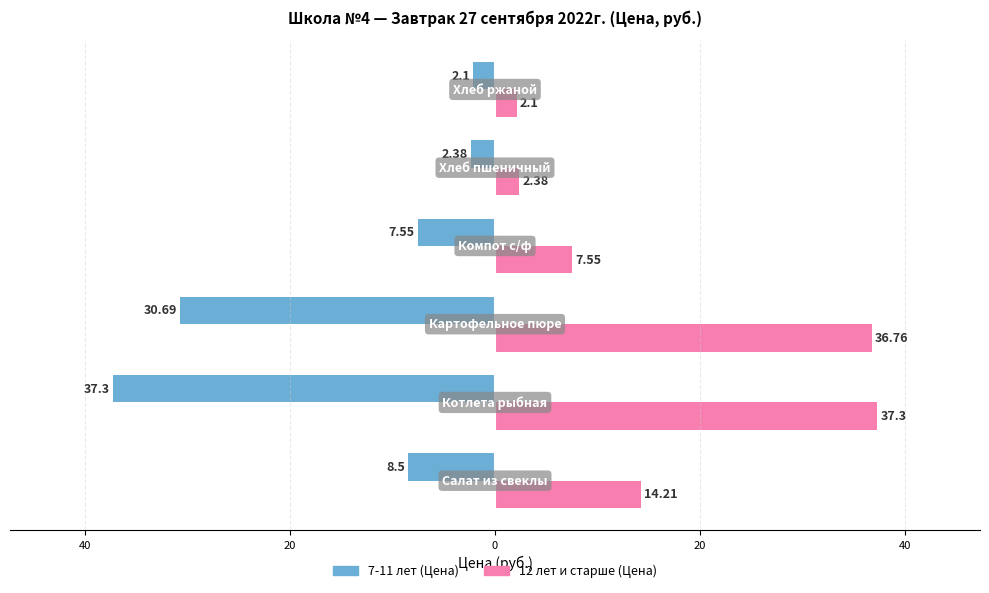

What are all the series names shown in the legend?

7-11 лет (Цена), 12 лет и старше (Цена)